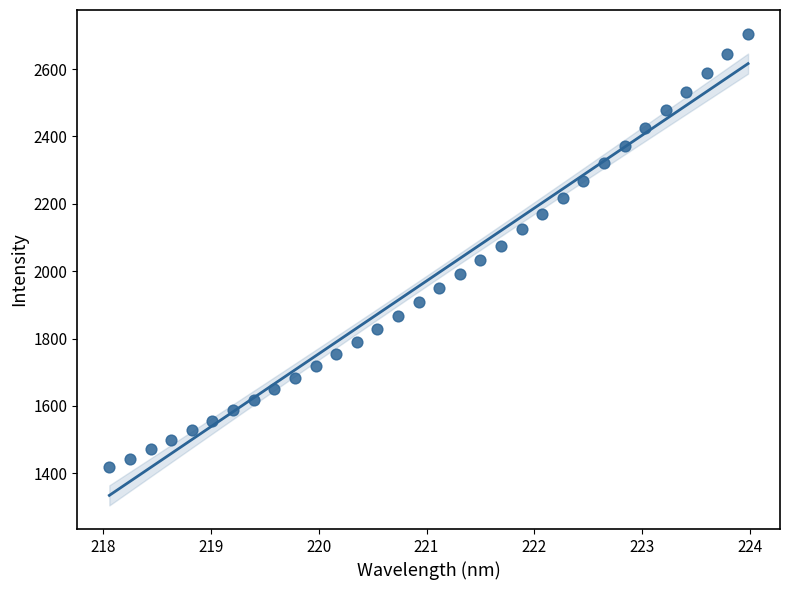

What is the range of Y values (max minus min)?

1286.0